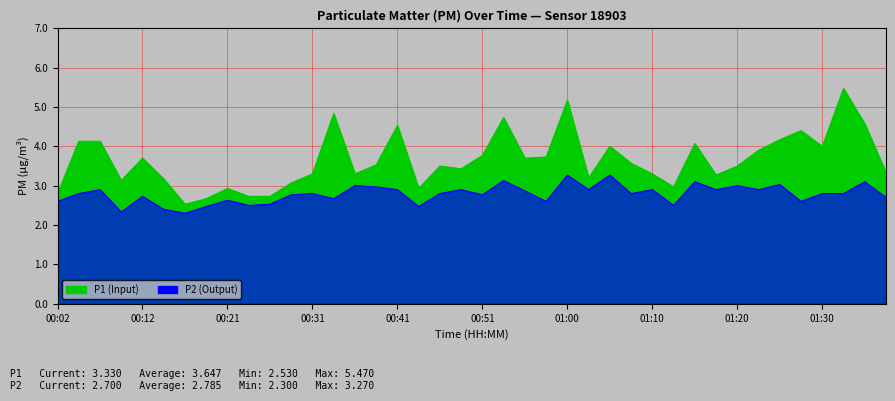

What are all the series names shown in the legend?

P1, P2